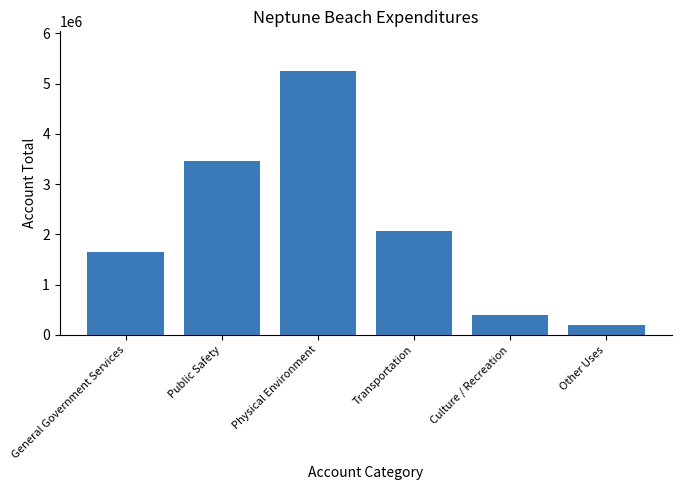

What is the label of the 1st bar from the left?

General Government Services